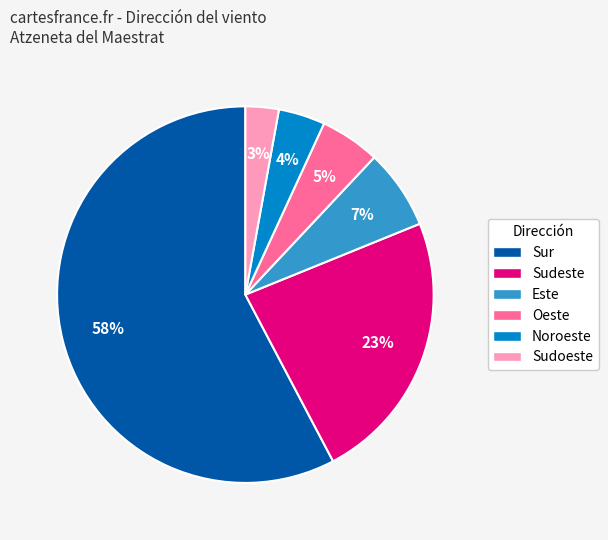

Count the number of slices in the pie.

6